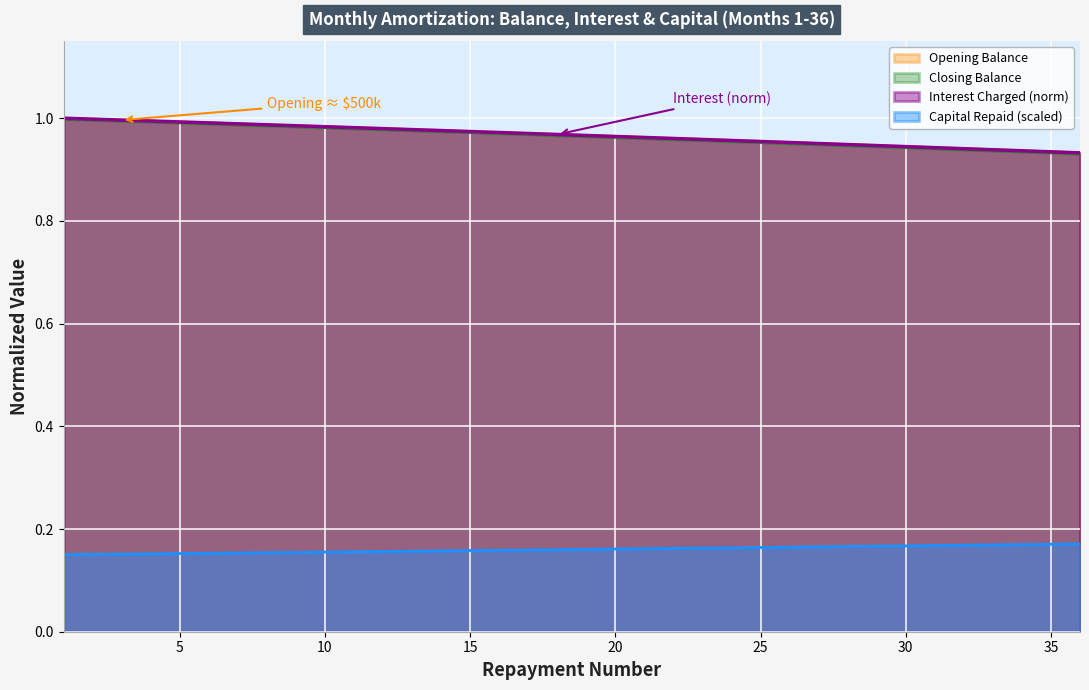

True or false: Closing Balance has more than 1 points higher than both neighbors.

False